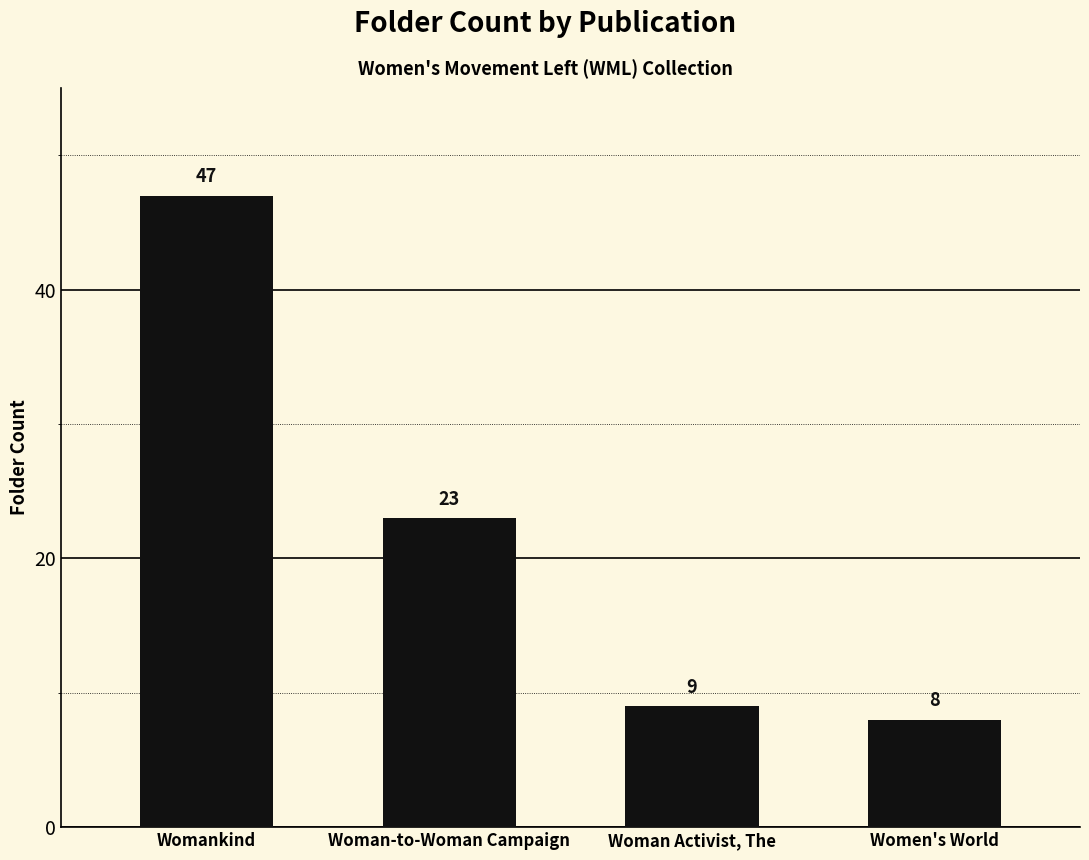

What is the change in value from Womankind to Women's World?

-39